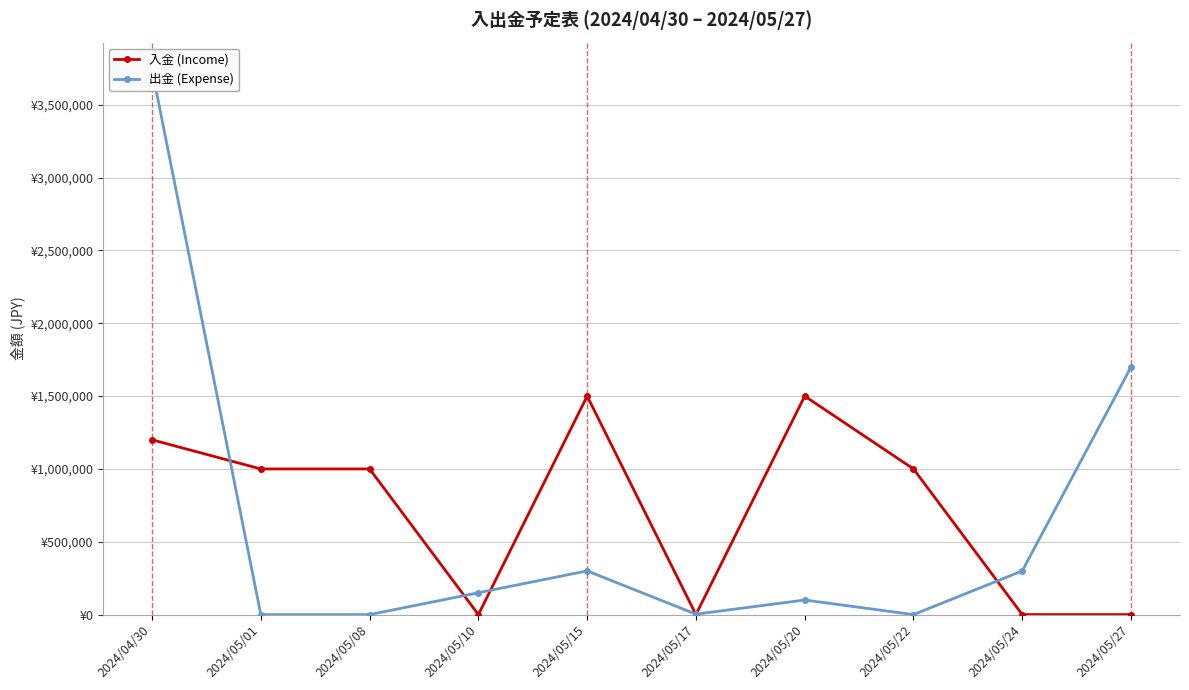

Which category has the lowest value in the 出金 (Expense) series?

2024/05/01